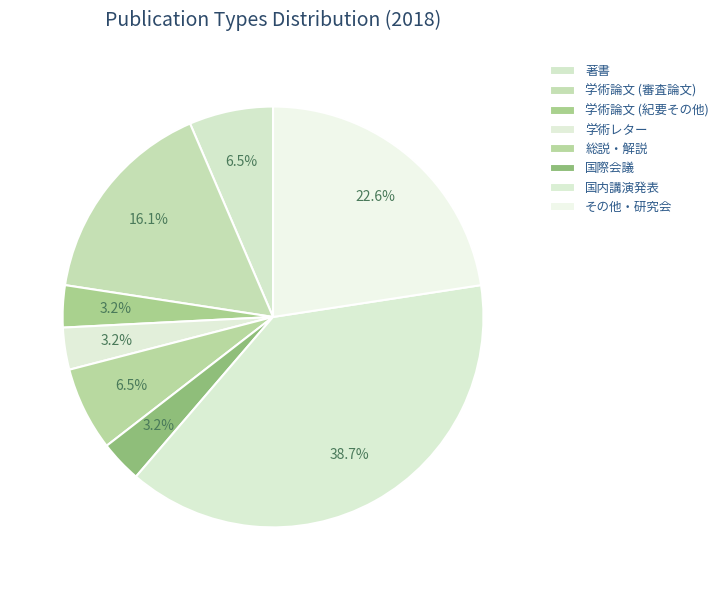

What is the ratio of the value at 学術レター to the value at 学術論文 (審査論文)?

0.2